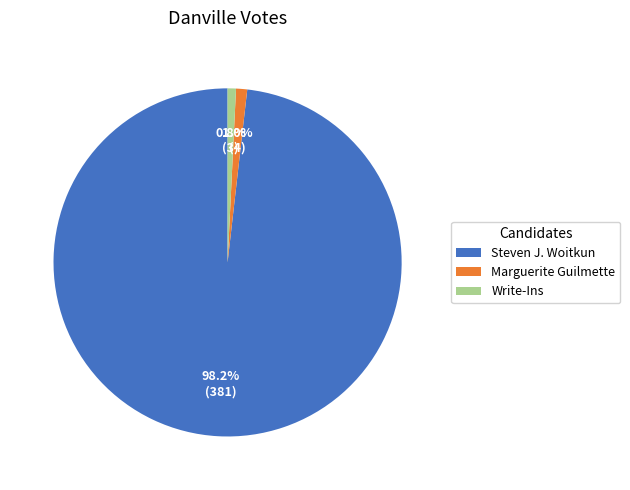

Approximately how many times larger is the value at Marguerite Guilmette compared to Write-Ins?

1.3